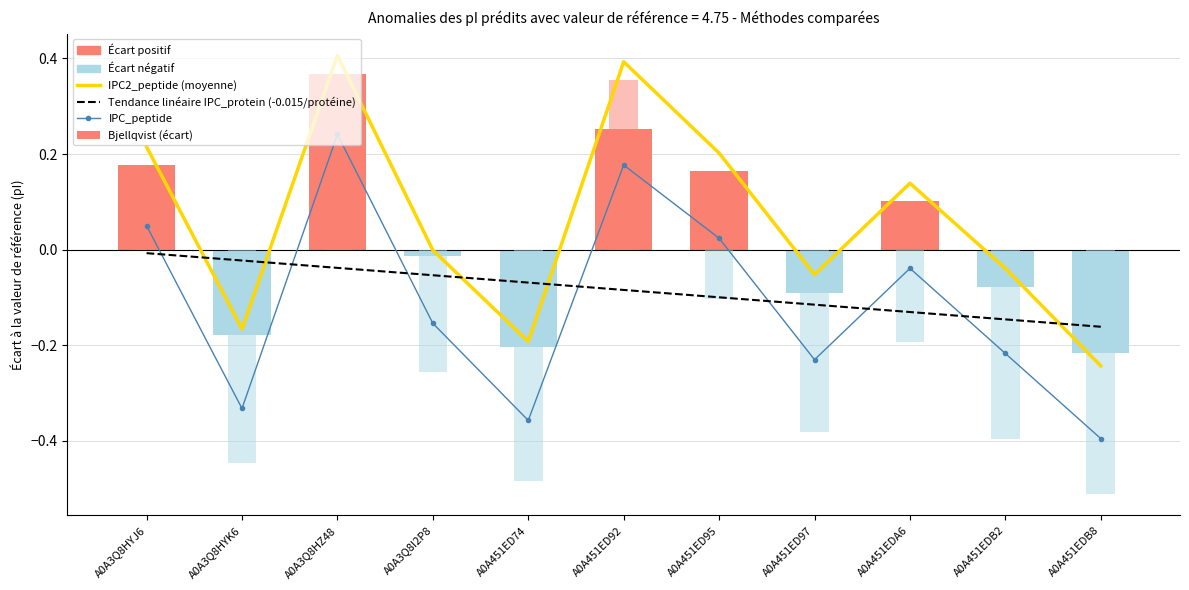

What is the average value of the IPC_peptide series?

-0.1